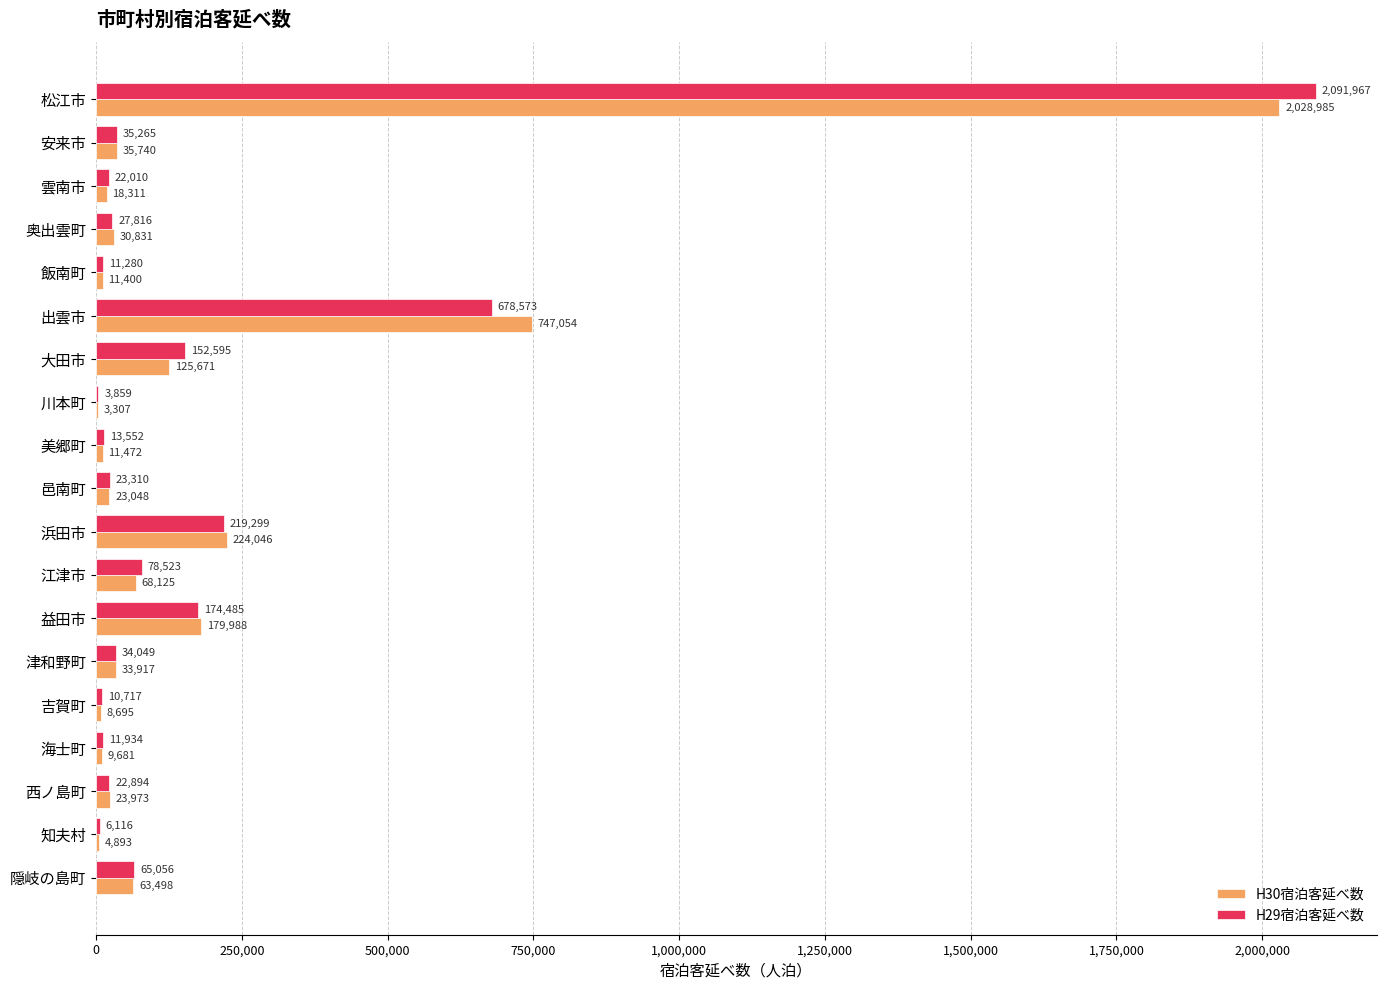

The value of H30宿泊客延べ数 at 雲南市 is 18311. True or false?

True